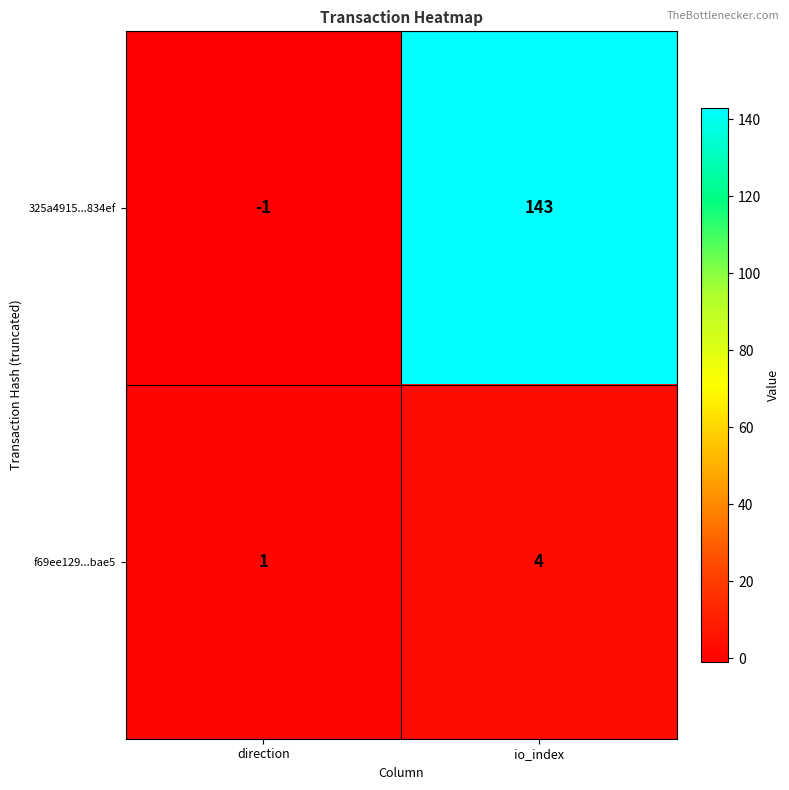

Reading left to right, list all the values displayed in this chart.

325a4915...834ef: direction=-1	io_index=143
f69ee129...bae5: direction=1	io_index=4